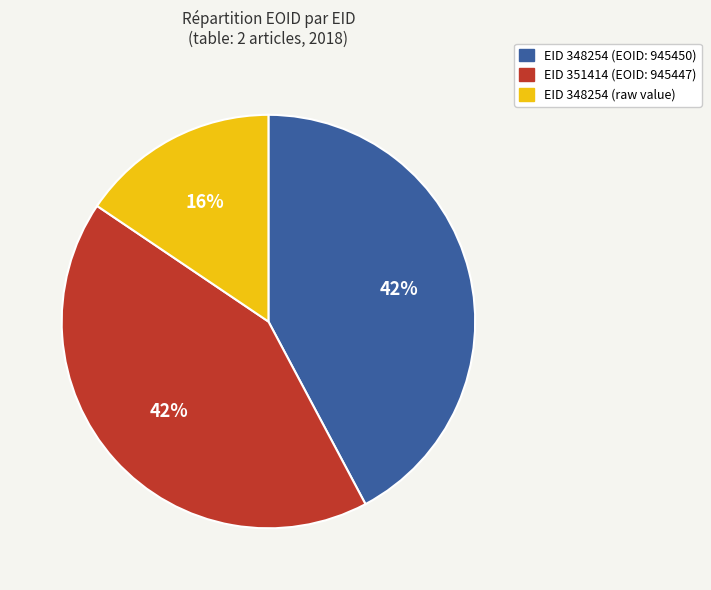

Does any single category account for the majority?

No